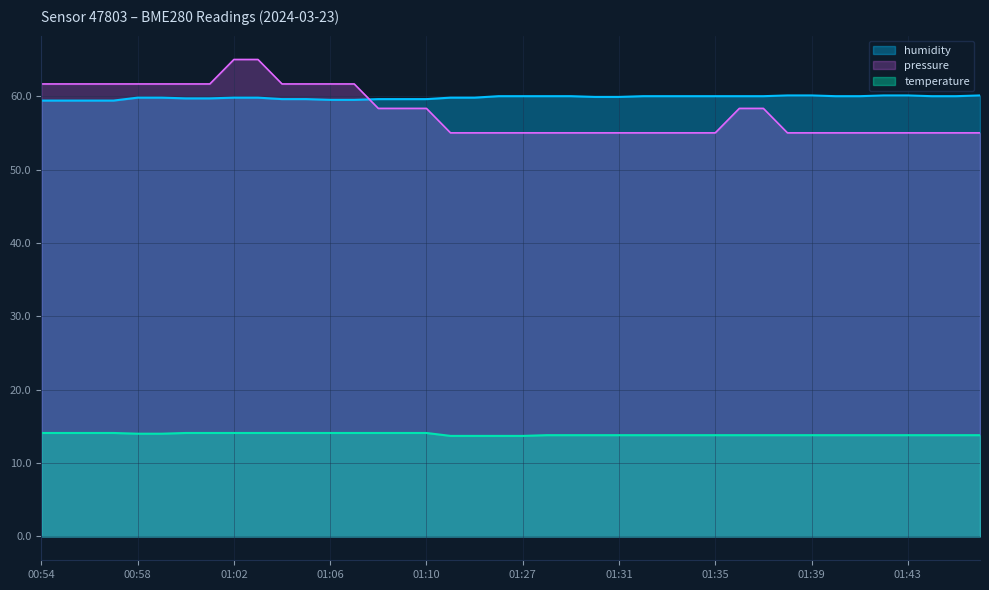

What is the approximate value of temperature at 01:45?

13.8